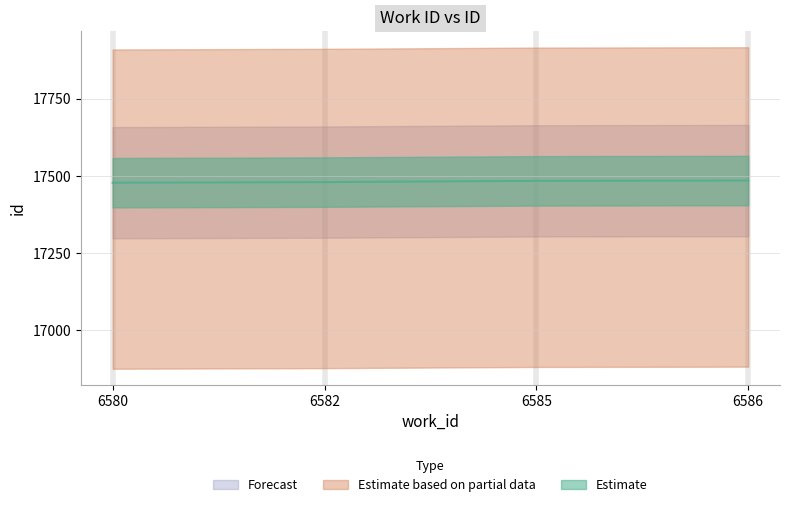

What is the difference between the values at 6582 and 6580?

2